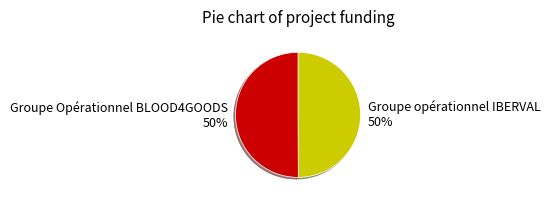

What is the ratio of the value at Groupe opérationnel IBERVAL to the value at Groupe Opérationnel BLOOD4GOODS?

1.0